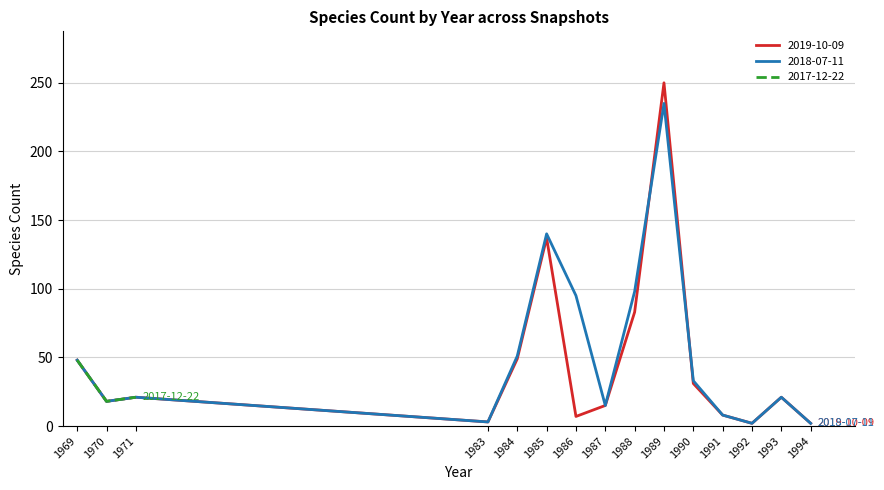

Which series changed the most between 1993 and 2006?

2018-07-11